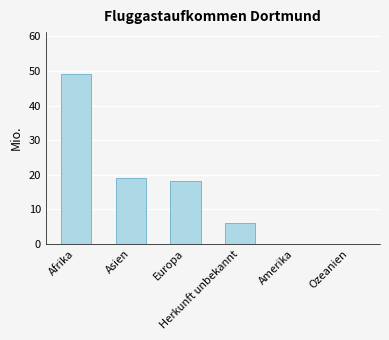

What is the sum of all values?

92